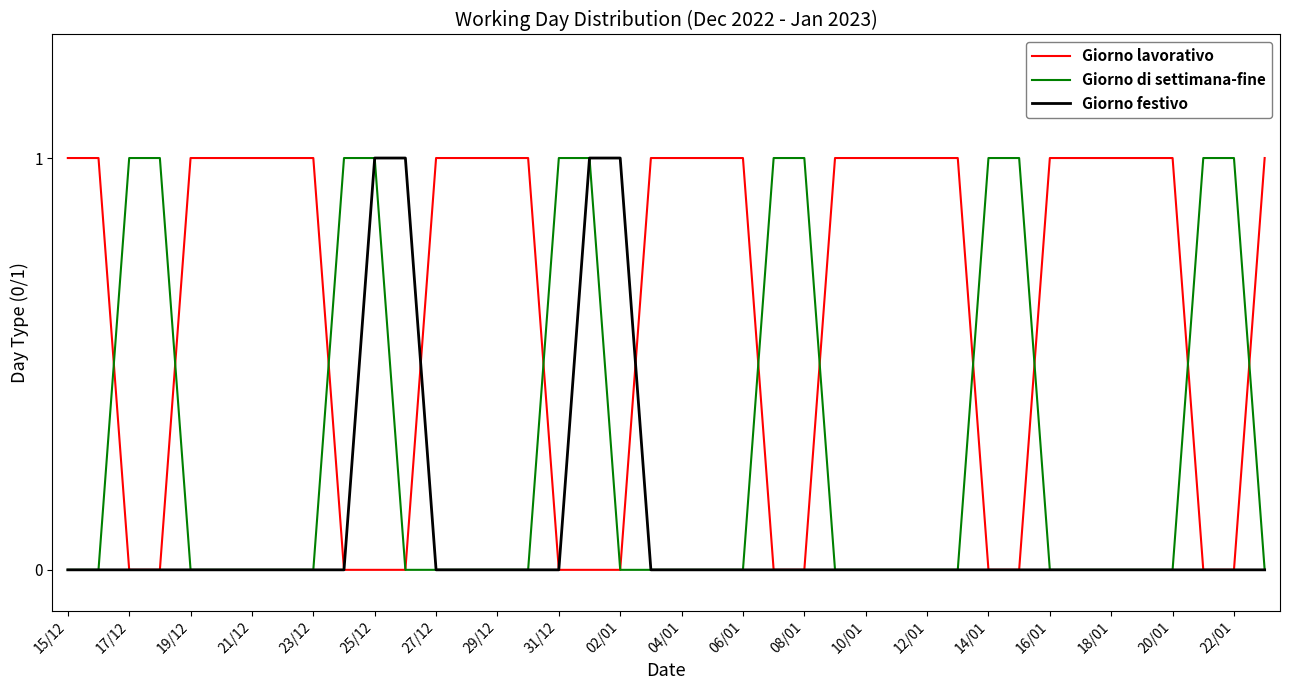

Rank the series by their average value, from lowest to highest.

Giorno festivo, Giorno di settimana-fine, Giorno lavorativo